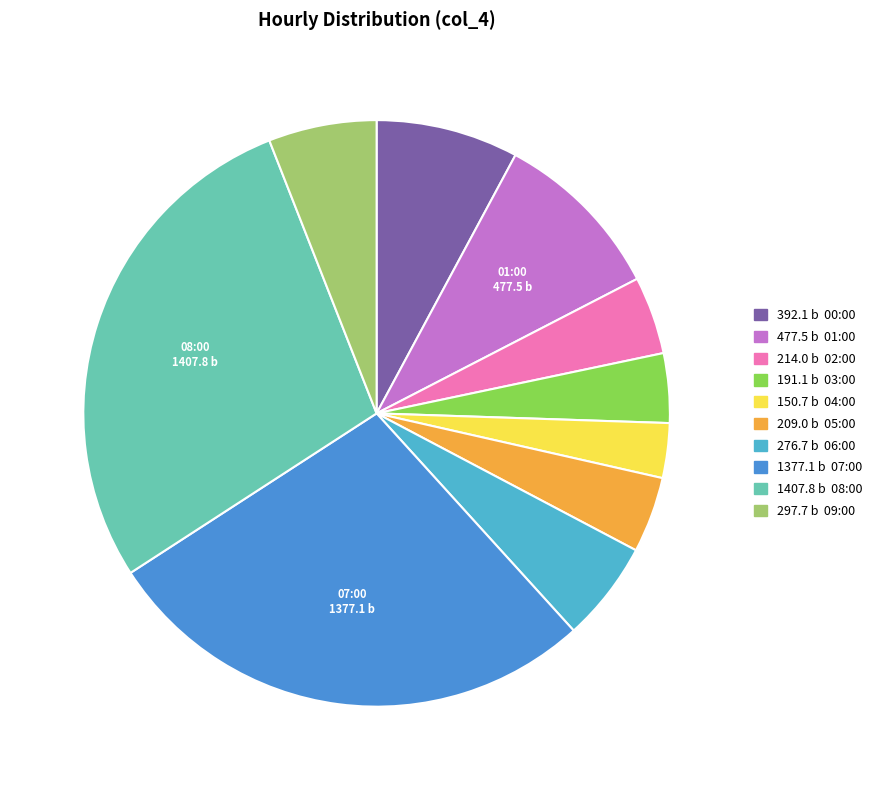

To the nearest percent, what is the average slice percentage?

10%